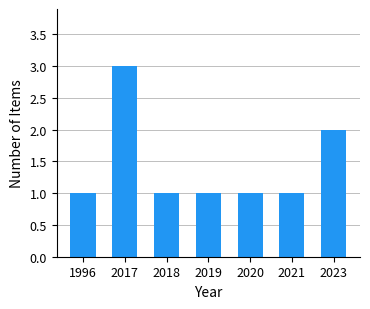

At which label is the value closest to 2?

2023